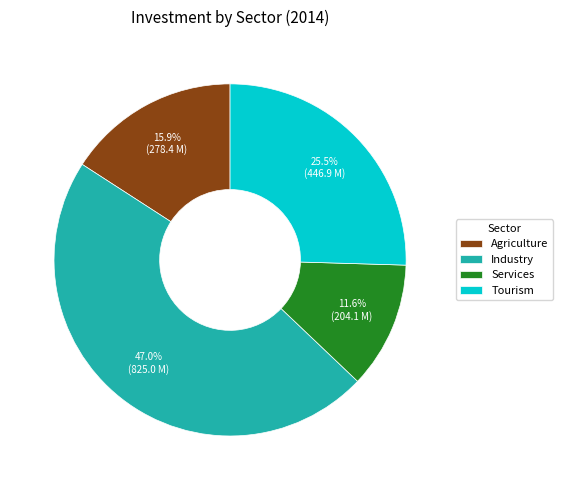

To the nearest percent, what is the difference between the Industry and Services slice percentages?

35%